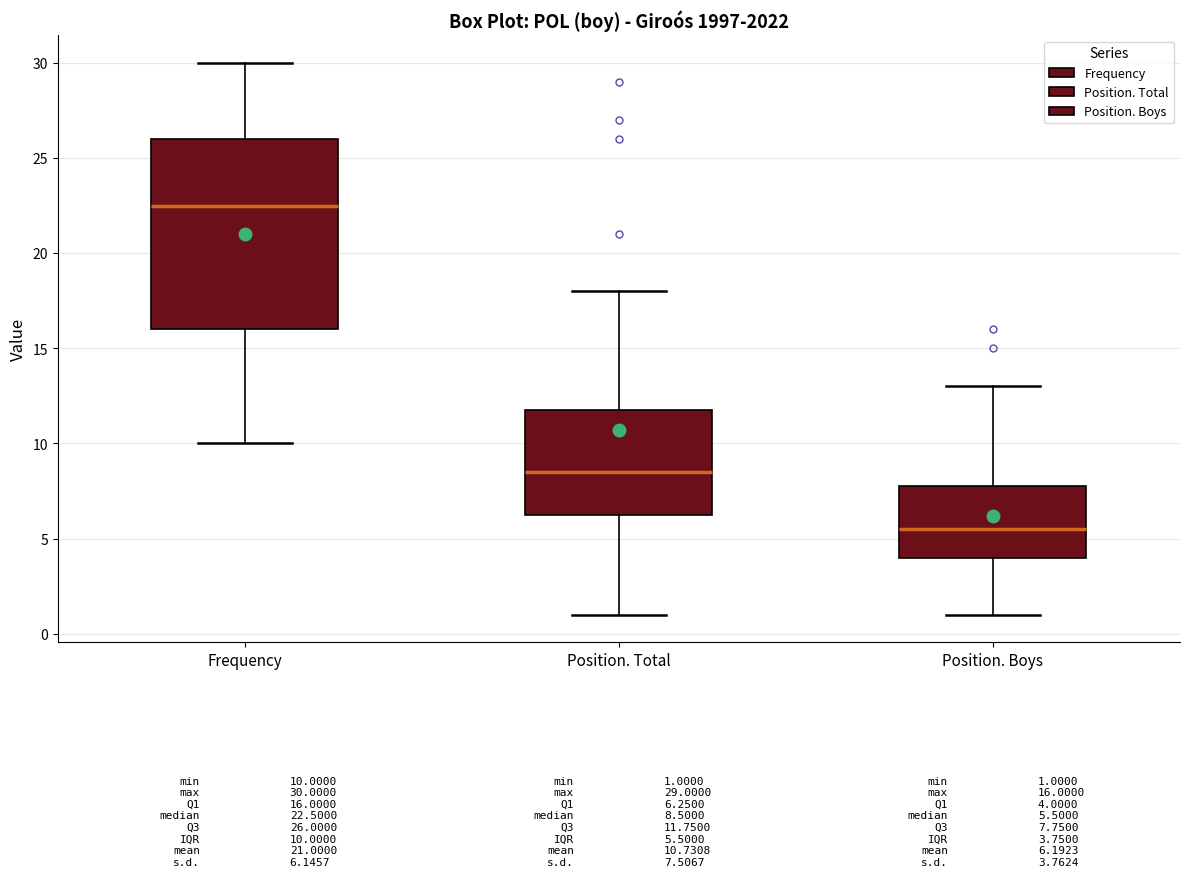

Which box has the highest median line?

Frequency